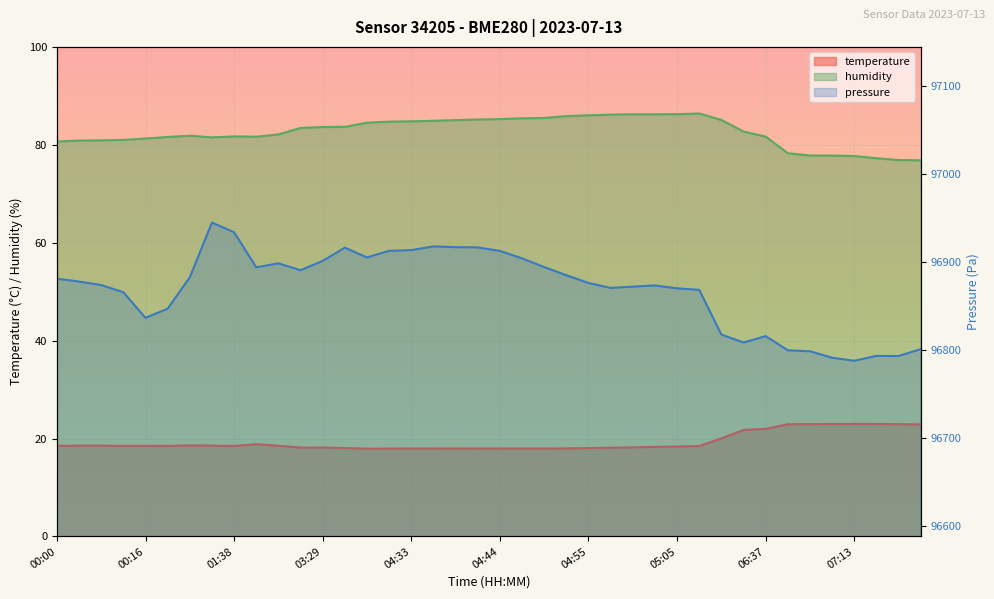

What is the difference between the humidity values at 03:16 and 07:17?

6.6